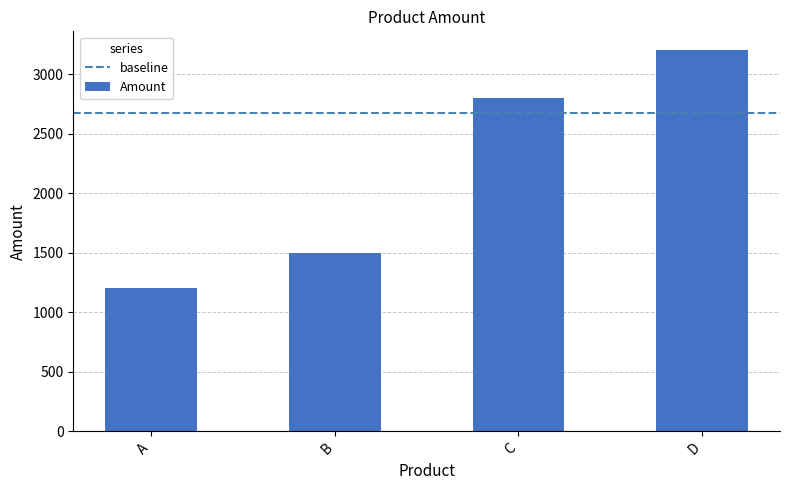

Rank the categories by value from lowest to highest.

A, B, C, D